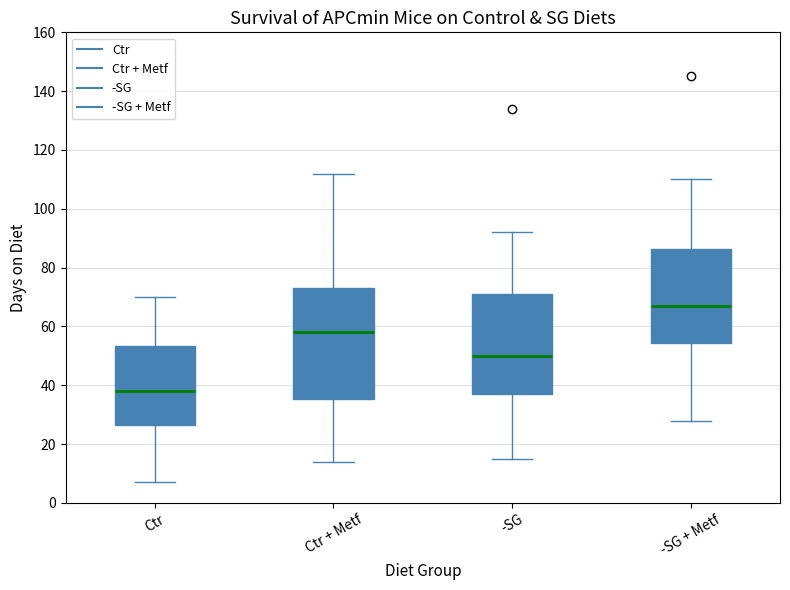

Reading left to right, transcribe this box plot: for each box, give where its median line is, the range the box spans, and where its two whiskers end, as read against the y-axis. The values are not printed on the chart, so give them approximately, as read against the axis.

Ctr: median 38, box 26 to 54, whiskers 8 to 70
Ctr + Metf: median 58, box 36 to 74, whiskers 14 to 112
-SG: median 50, box 38 to 72, whiskers 16 to 92
-SG + Metf: median 68, box 54 to 86, whiskers 28 to 110